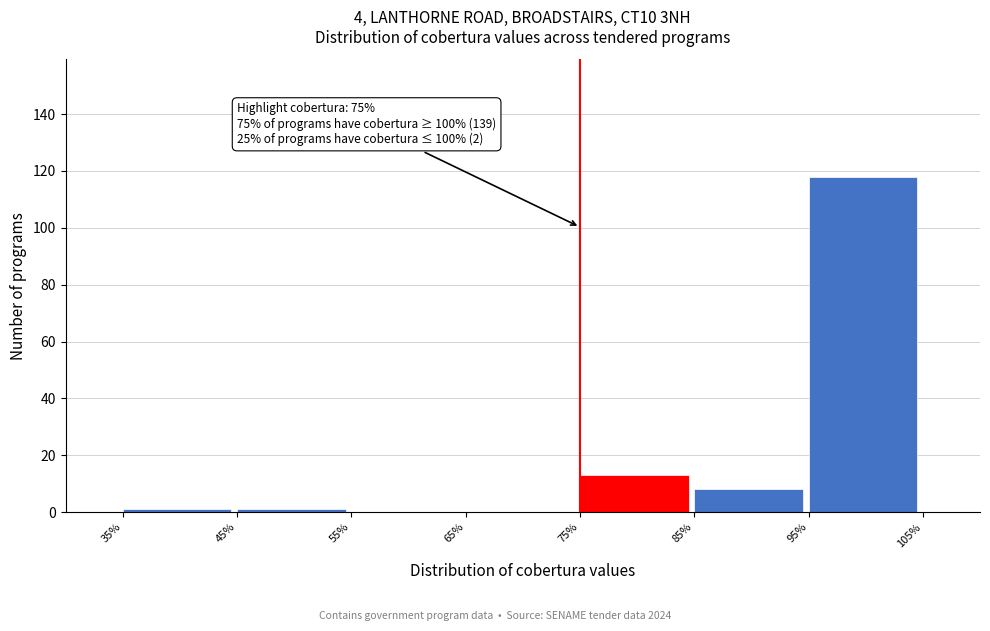

Which range on the x-axis has the tallest bar?

95% to 105%